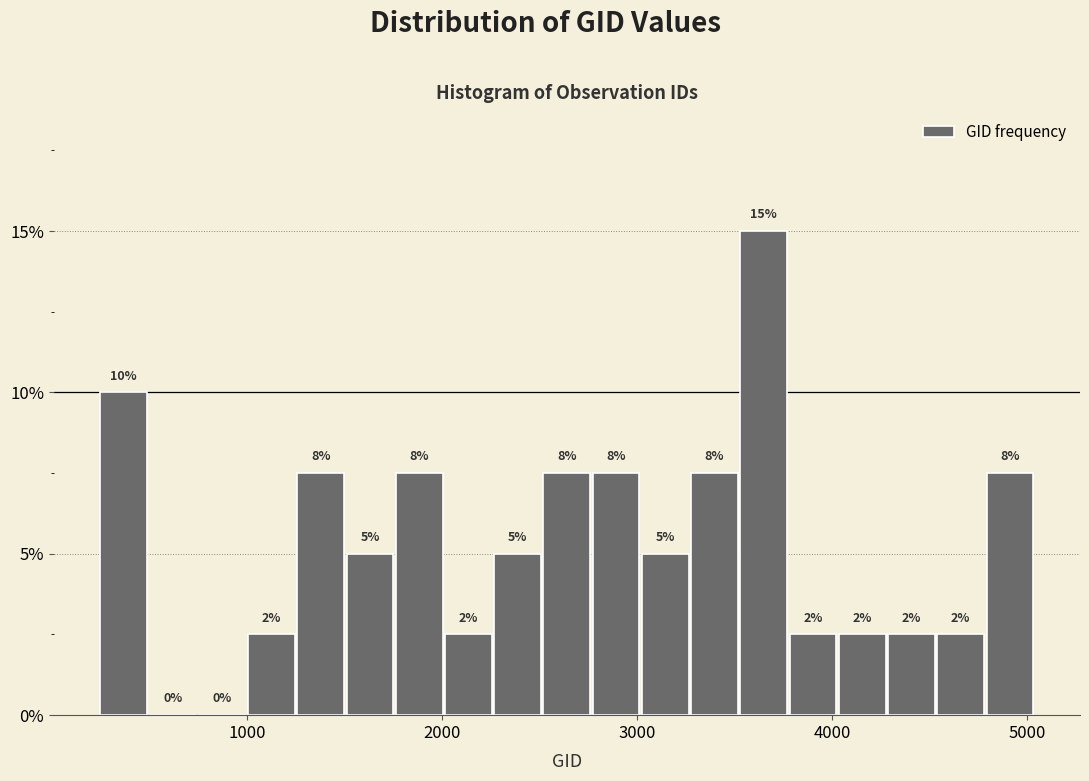

Around what value on the x-axis is the tallest bar? Give the approximate position of its centre, as read against the axis.

3700